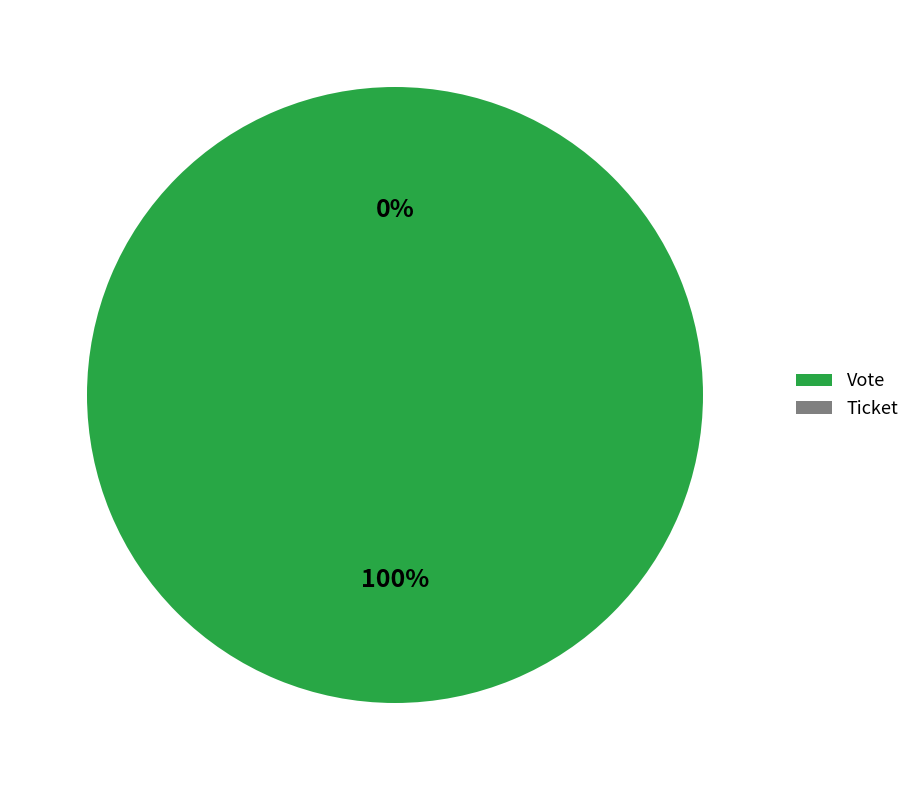

Count the number of slices in the pie.

2